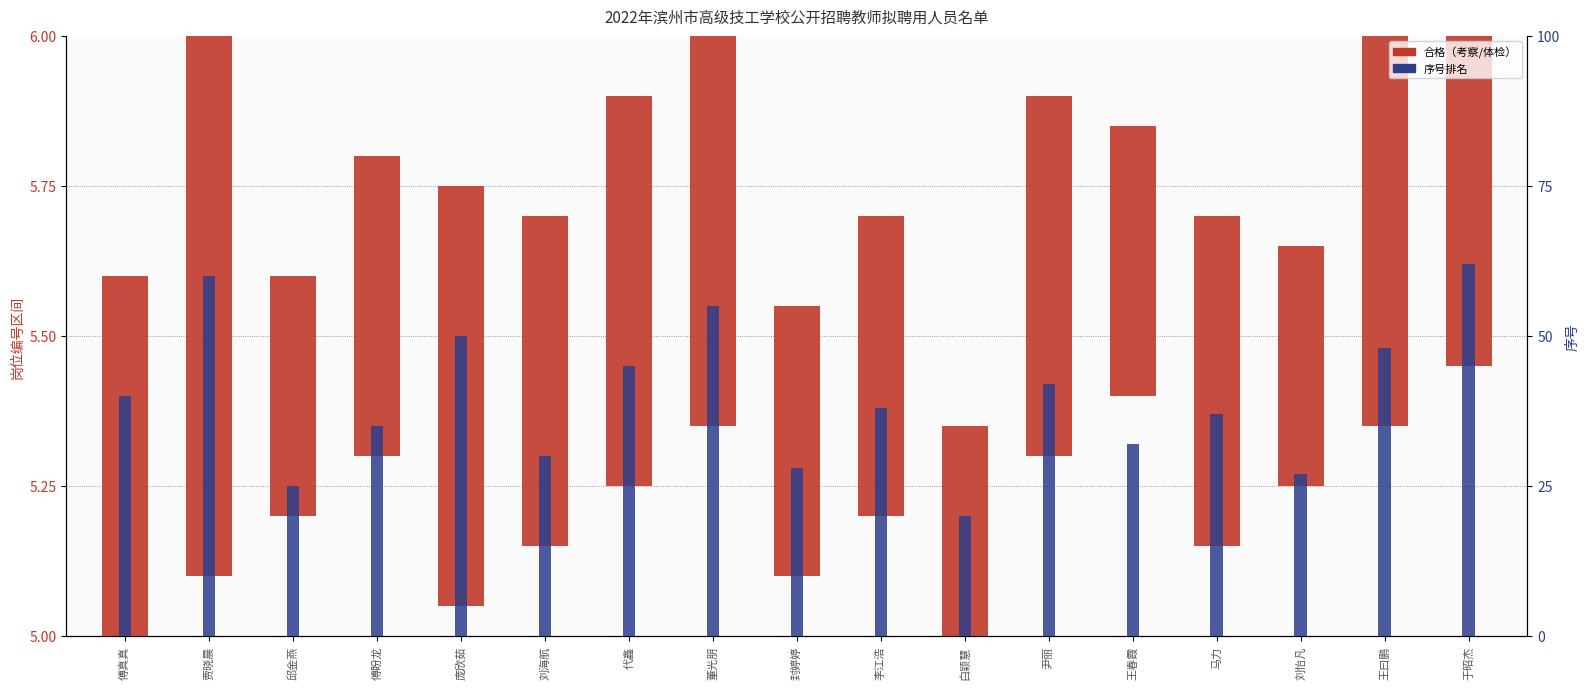

List the series in order of their peak value, lowest first.

合格人数（考察/体检）, 序号（percentile rank）